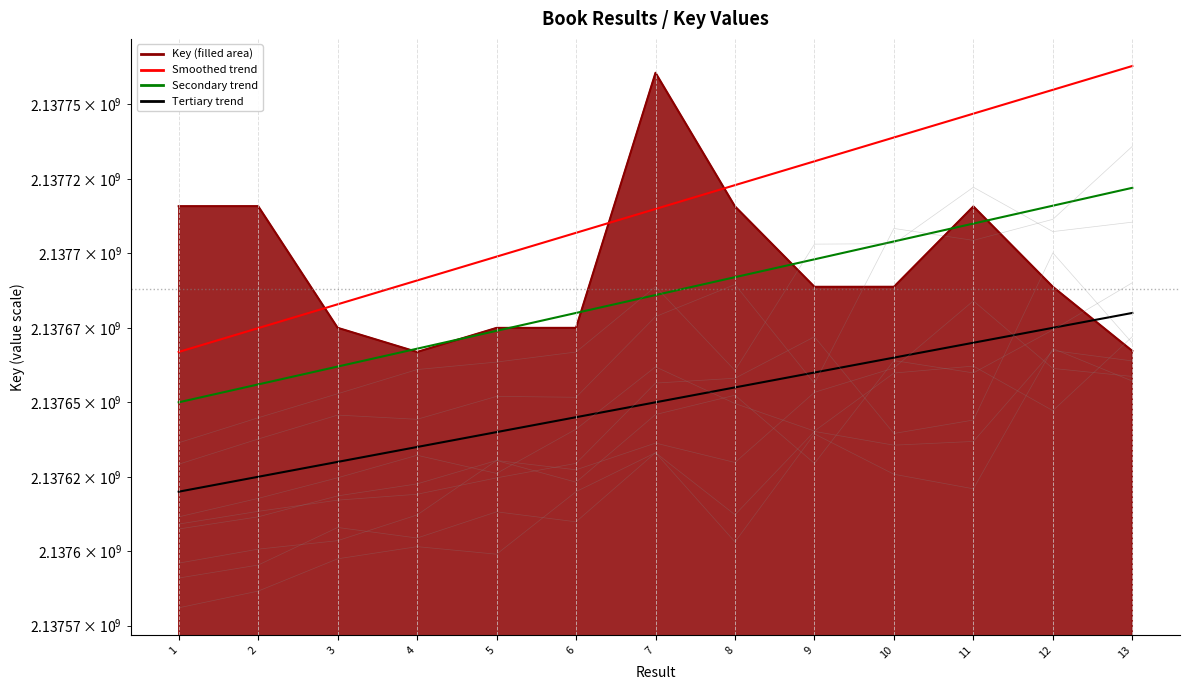

Rank the series by their maximum value, from lowest to highest.

Tertiary trend, Secondary trend, Key (line), Smoothed trend